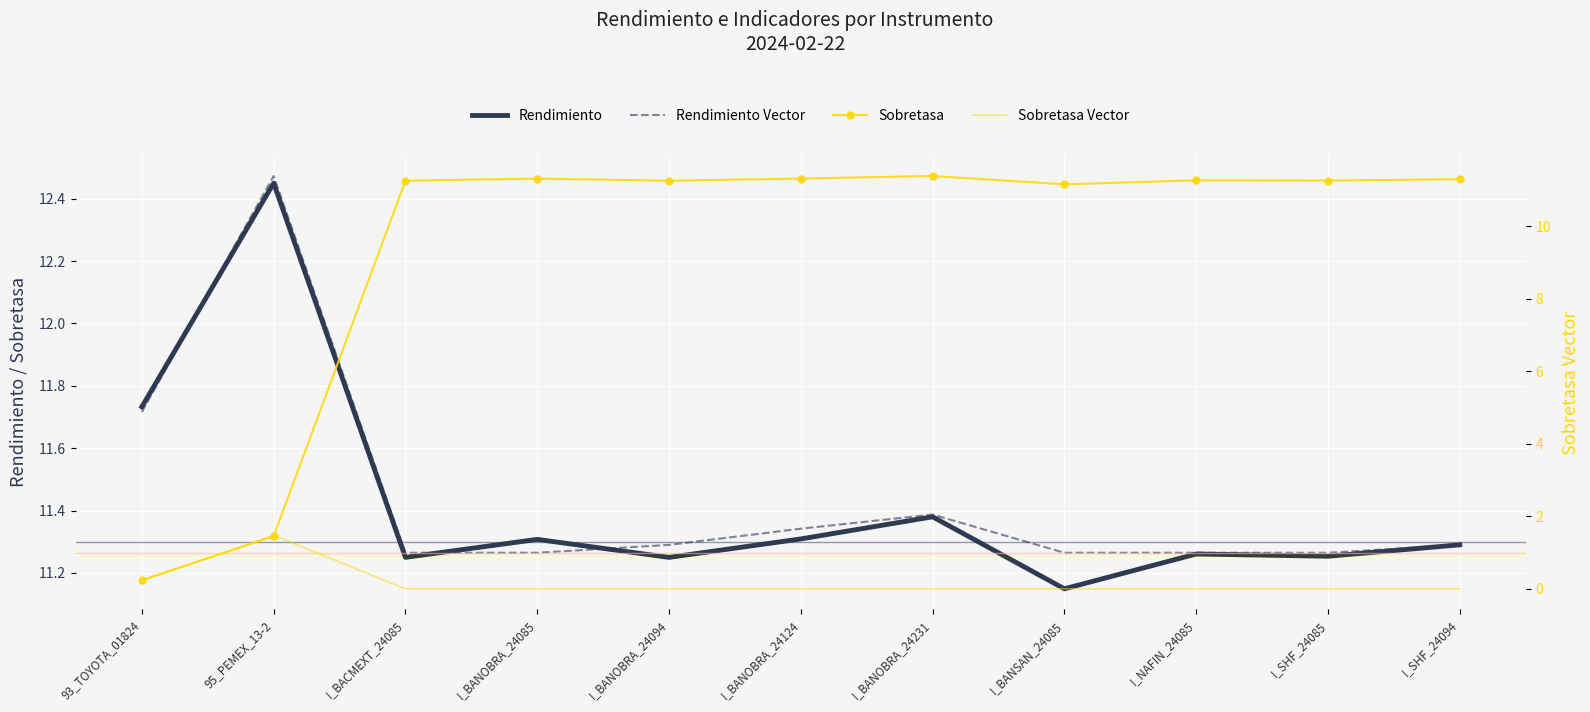

Between I_BANOBRA_24231 and I_NAFIN_24085, which is larger?

I_BANOBRA_24231